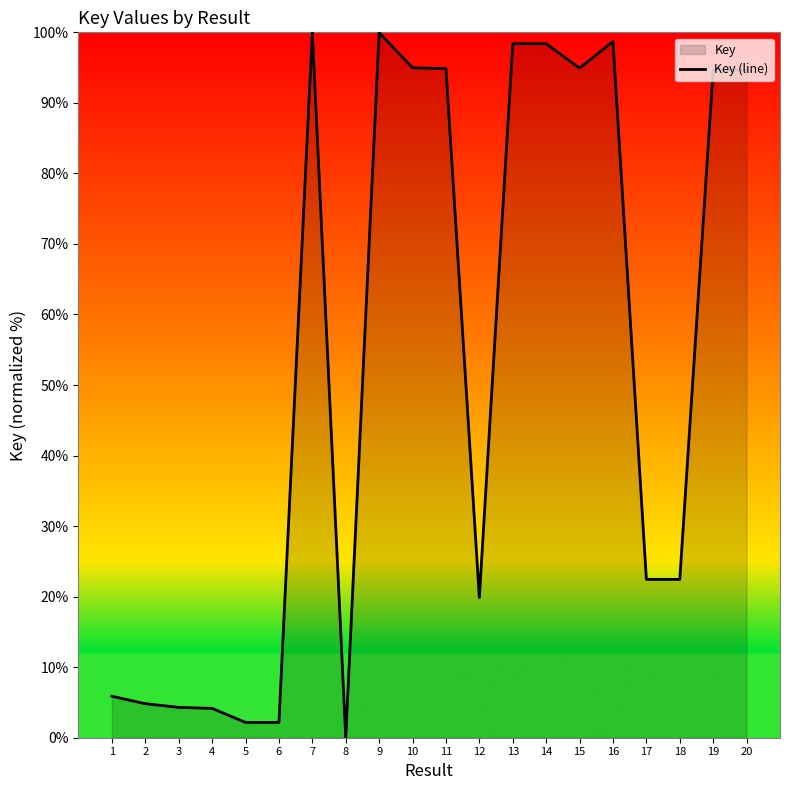

Which has a higher value, 17 or 10?

10